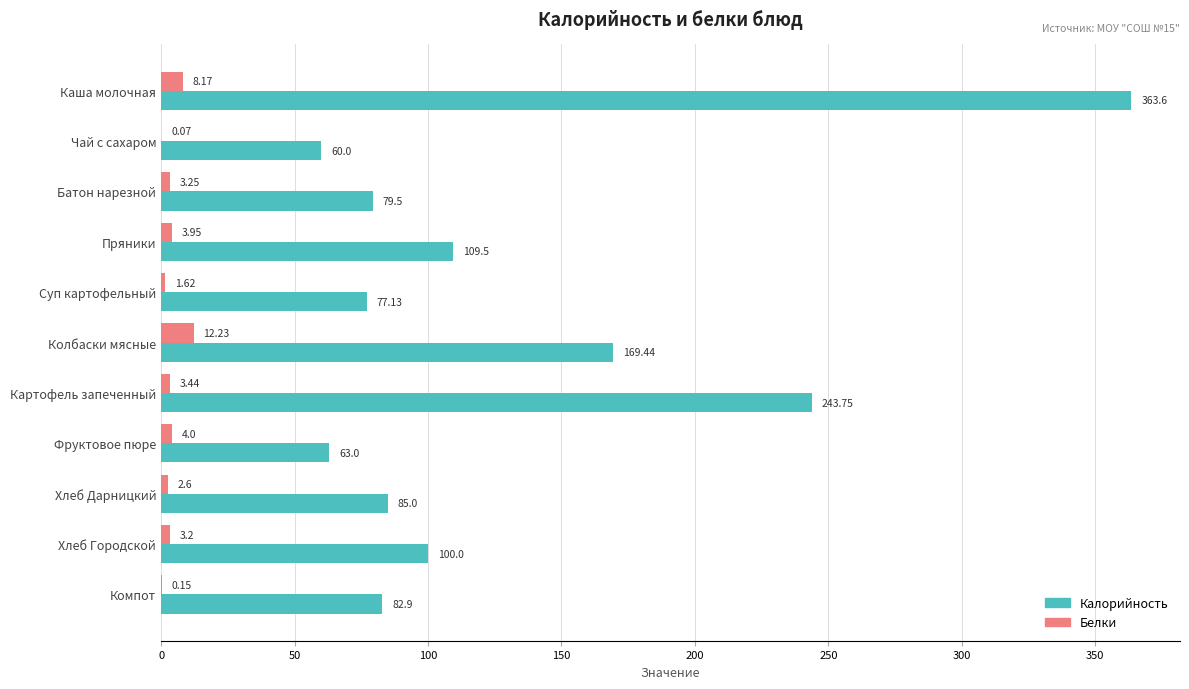

Which category has the highest value in the Калорийность series?

Каша молочная